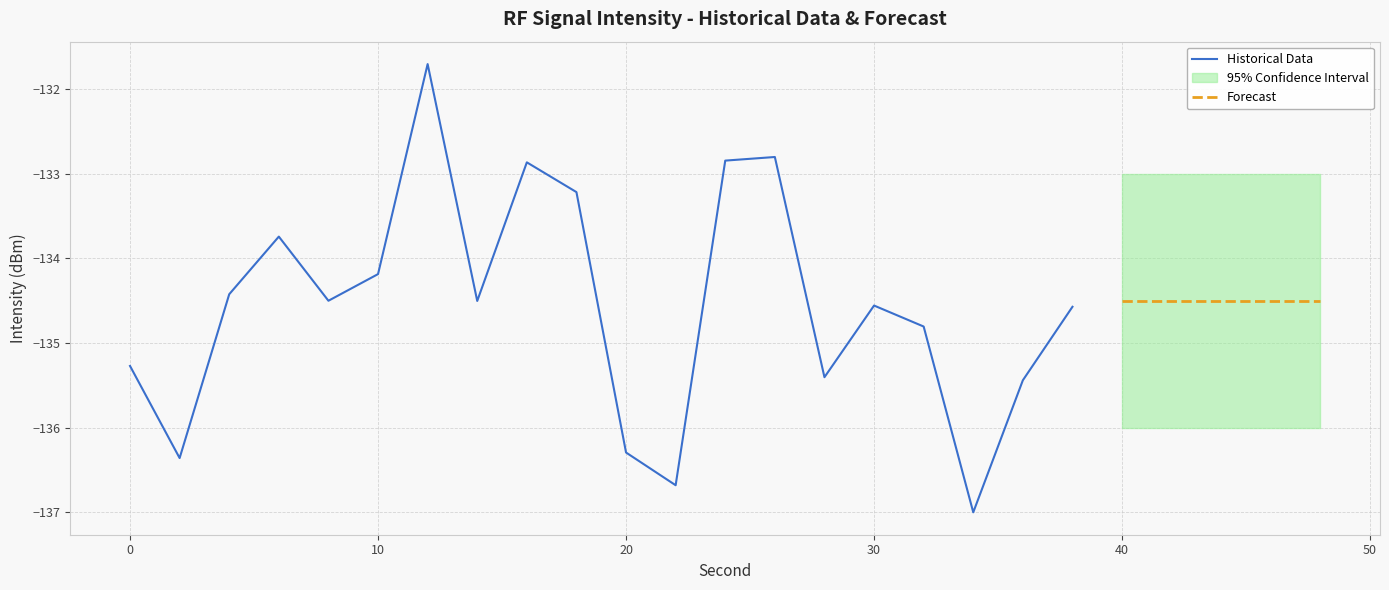

Reading left to right, what are all the values shown in this chart?

-135.3	-136.4	-134.4	-133.7	-134.5	-134.2	-131.7	-134.5	-132.9	-133.2	-136.3	-136.7	-132.8	-132.8	-135.4	-134.6	-134.8	-137.0	-135.4	-134.6